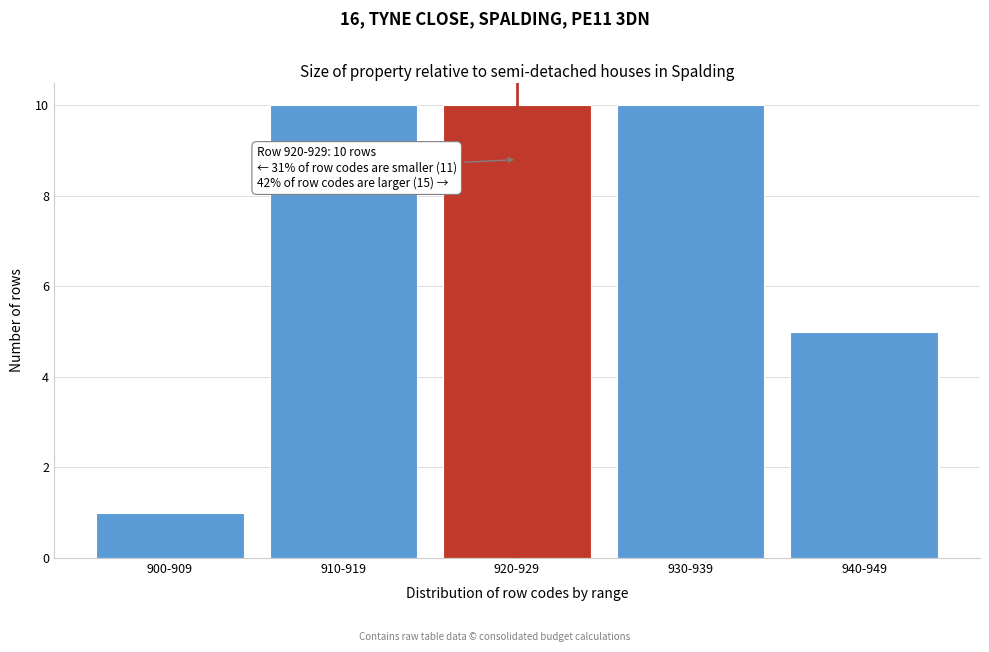

Reading right to left, transcribe all the data shown in this chart.

940-949=5	930-939=10	920-929=10	910-919=10	900-909=1